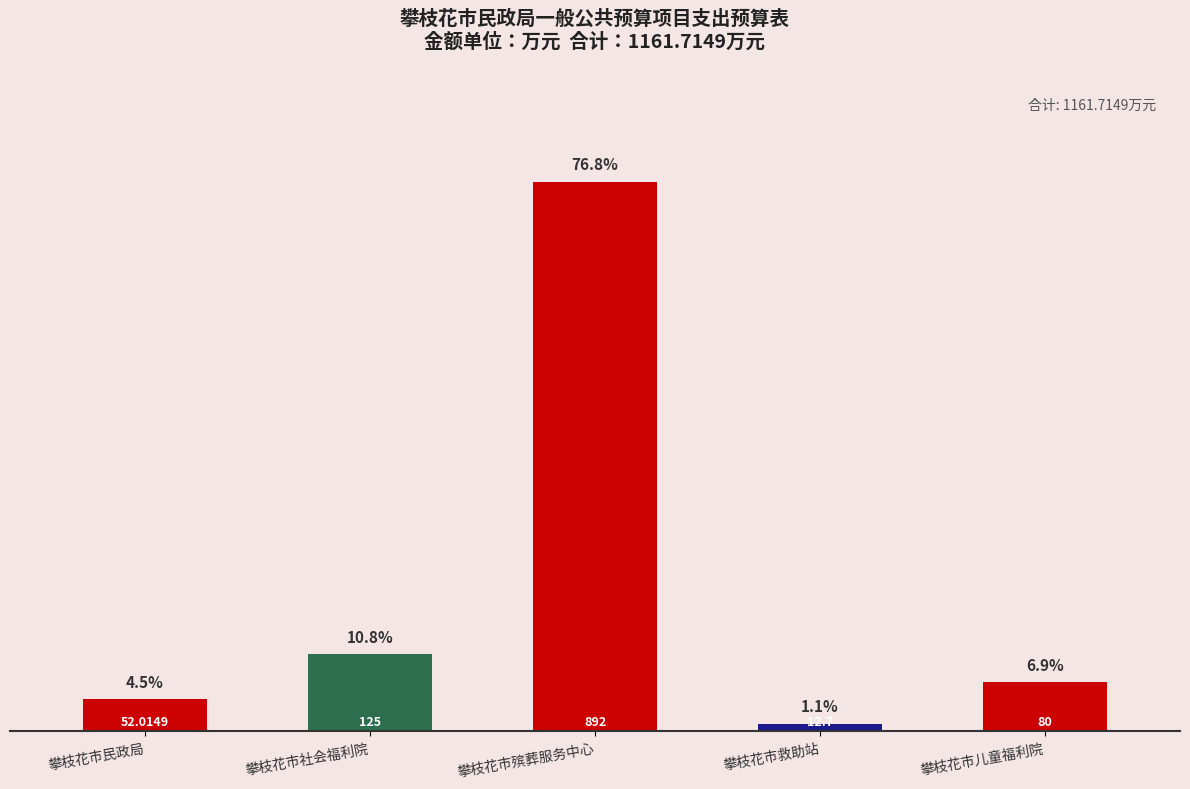

Which has a higher value, 攀枝花市民政局 or 攀枝花市社会福利院?

攀枝花市社会福利院